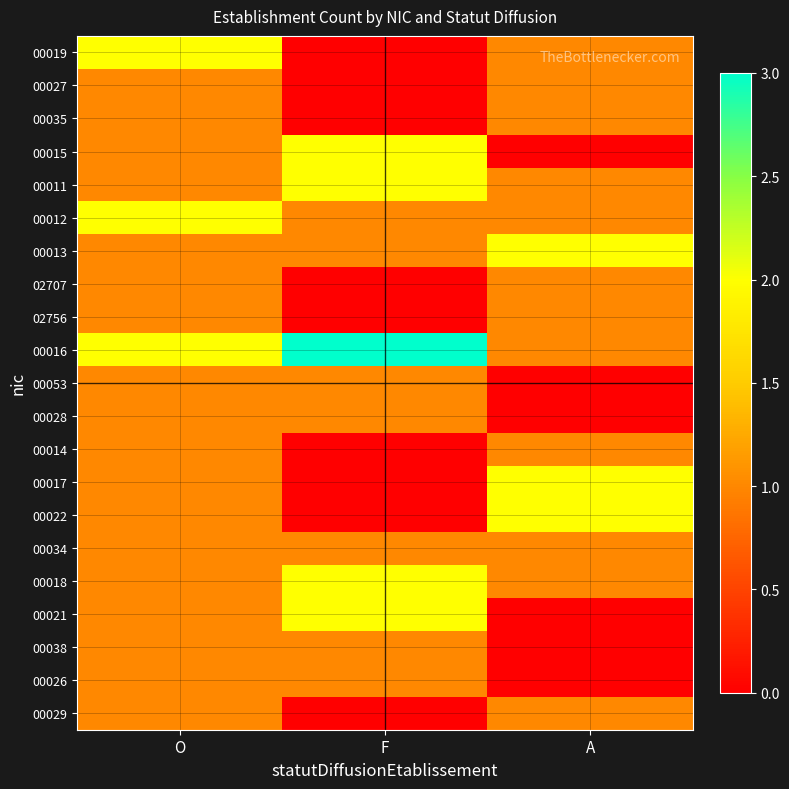

Reading left to right, transcribe all the data shown in this chart.

00019: O=2	F=0	A=1
00027: O=1	F=0	A=1
00035: O=1	F=0	A=1
00015: O=1	F=2	A=0
00011: O=1	F=2	A=1
00012: O=2	F=1	A=1
00013: O=1	F=1	A=2
02707: O=1	F=0	A=1
02756: O=1	F=0	A=1
00016: O=2	F=3	A=1
00053: O=1	F=1	A=0
00028: O=1	F=1	A=0
00014: O=1	F=0	A=1
00017: O=1	F=0	A=2
00022: O=1	F=0	A=2
00034: O=1	F=1	A=1
00018: O=1	F=2	A=1
00021: O=1	F=2	A=0
00038: O=1	F=1	A=0
00026: O=1	F=1	A=0
00029: O=1	F=0	A=1